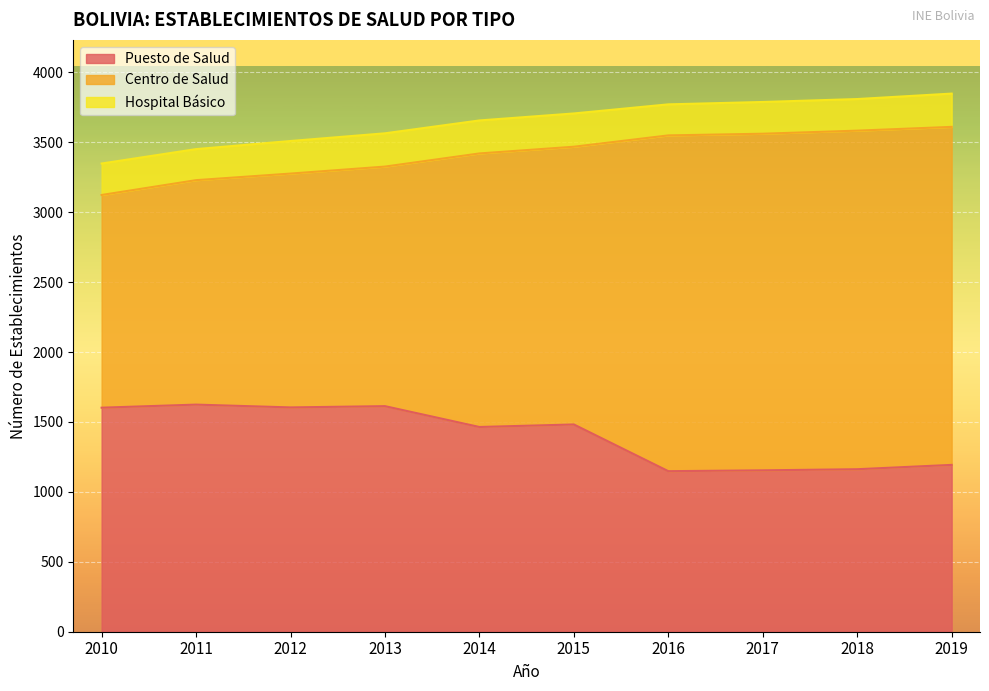

The value of Hospital Básico at 2019 is 238. True or false?

True